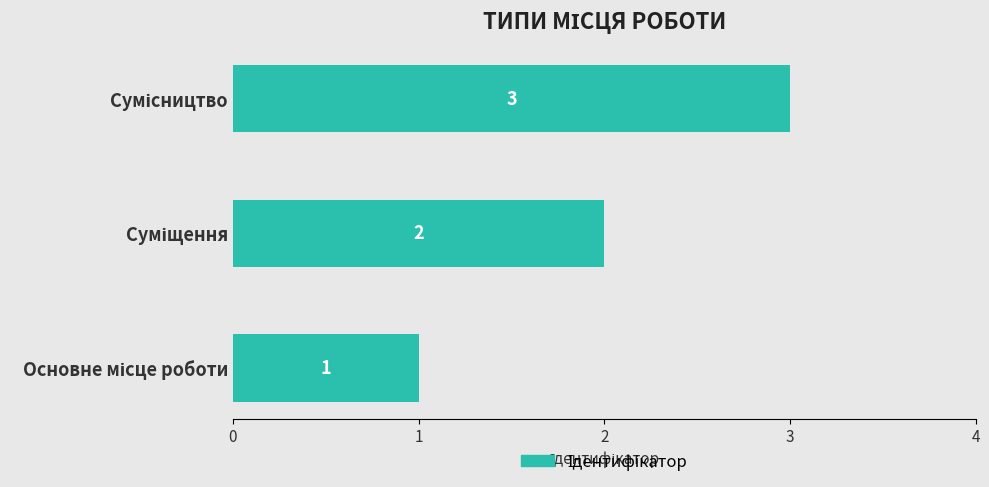

What is the sum of all values?

6